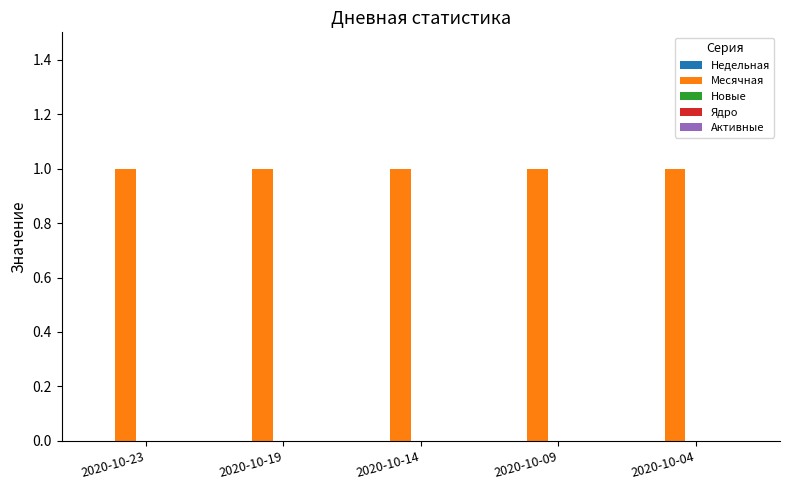

What is the spread (max minus min) of values at 2020-10-14?

1